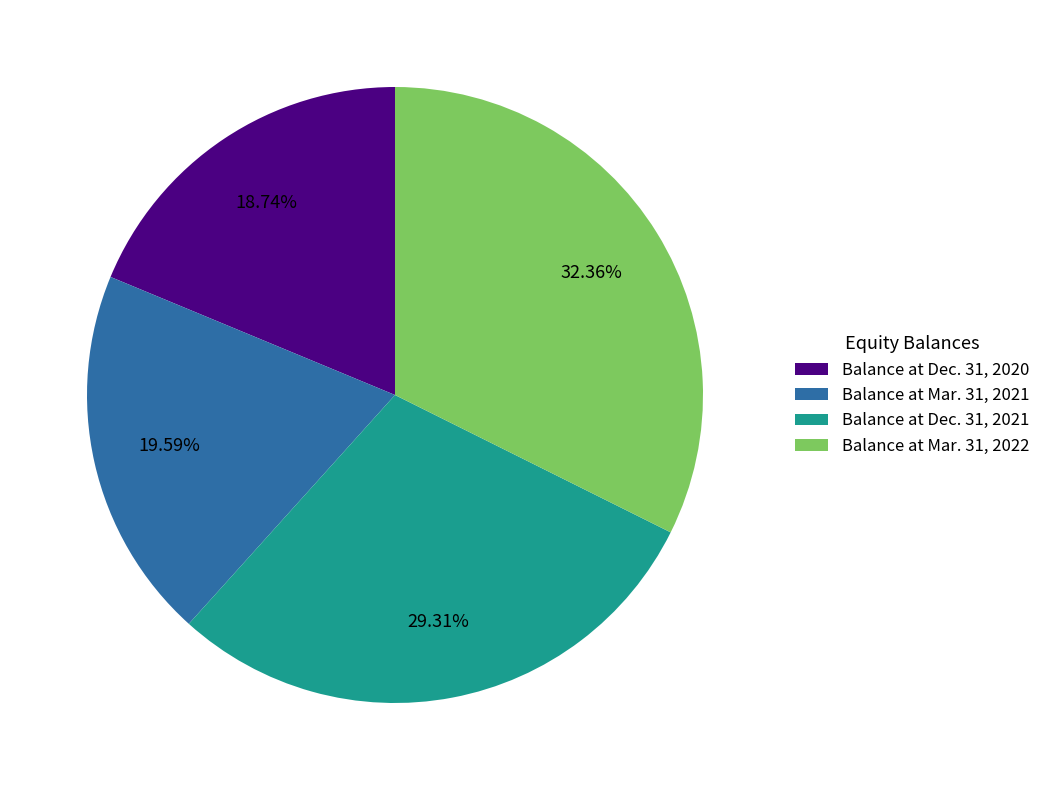

True or false: Balance at Dec. 31, 2021 accounts for 29% of the total.

True